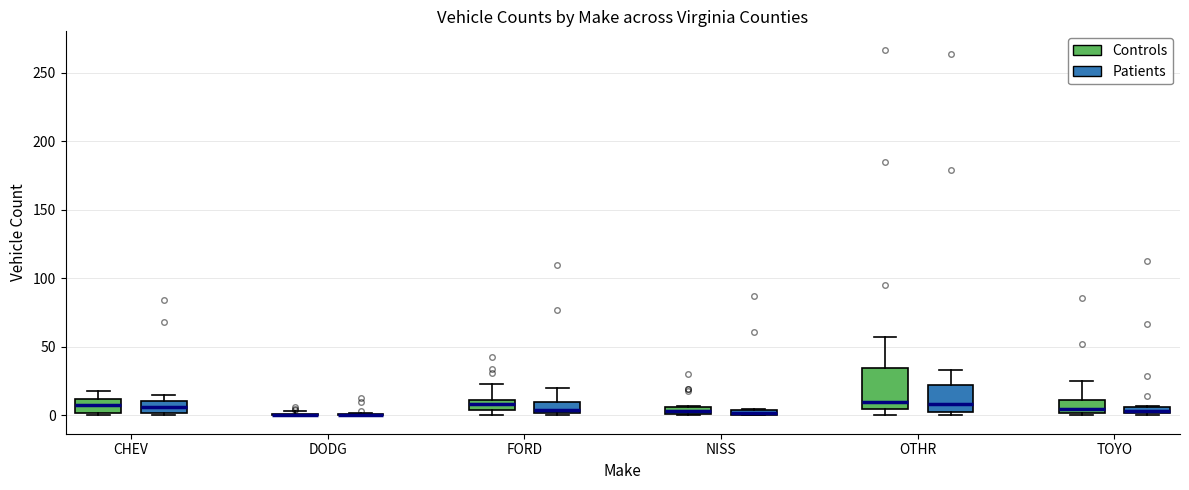

Where is the lower edge of the box for CHEV (Controls) on the y-axis? The values are not printed on the chart, so give them approximately, as read against the axis.

0